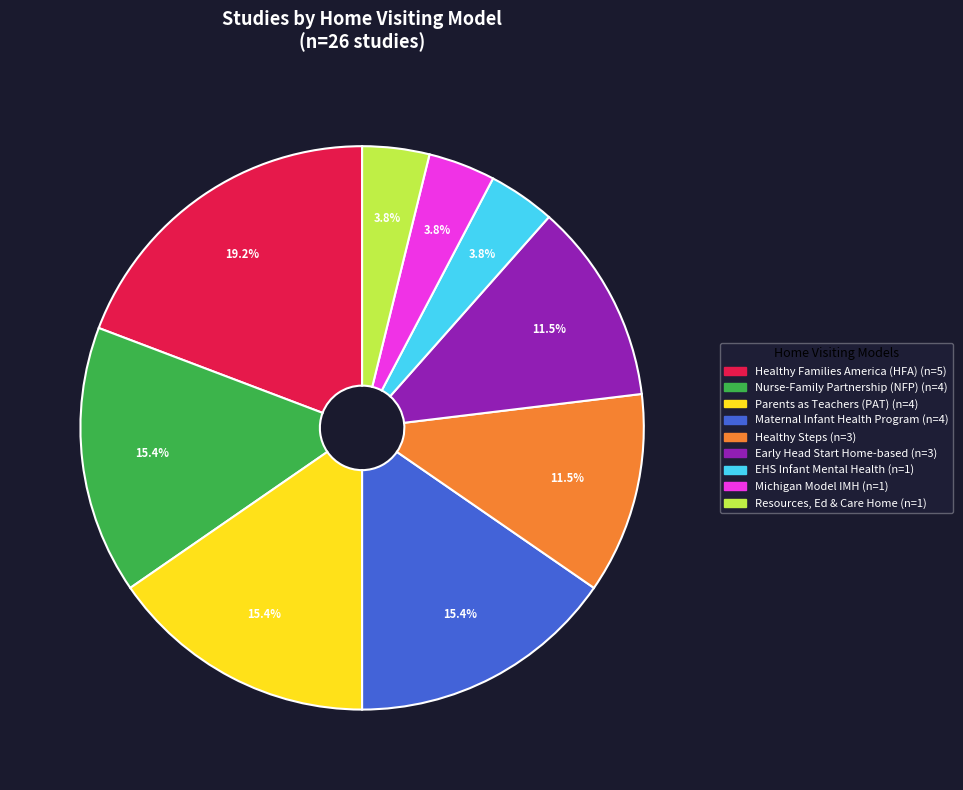

Does any single category account for the majority?

No